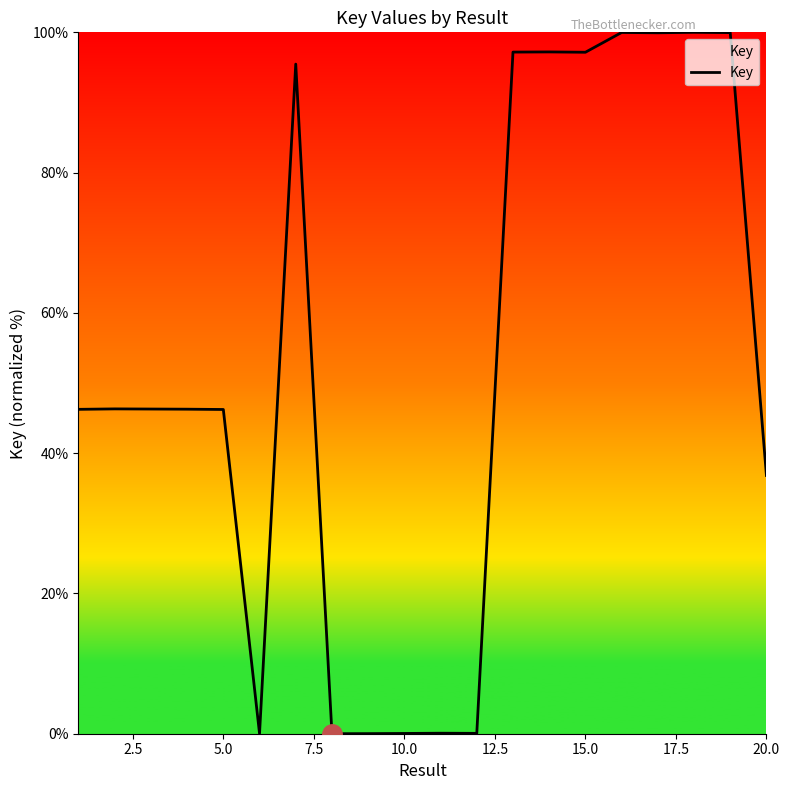

How many lines are shown in the chart?

1